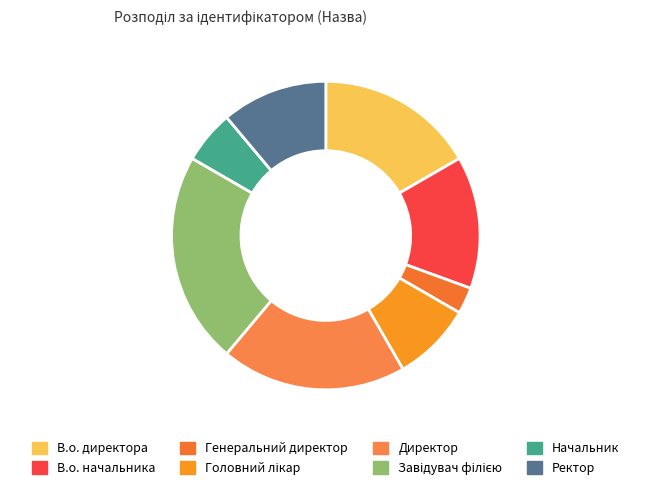

Approximately how many times larger is the value at В.о. директора compared to Головний лікар?

2.0